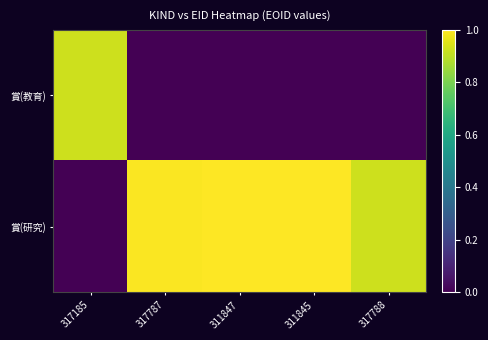

Reading left to right, list all the values displayed in this chart.

賞(教育): 317185=0.9	317787=0.0	311847=0.0	311845=0.0	317788=0.0
賞(研究): 317185=0.0	317787=1.0	311847=1.0	311845=1.0	317788=0.9